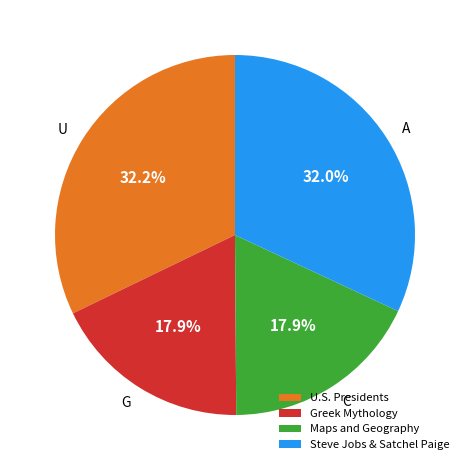

What portion of the pie excludes U?

67.8%